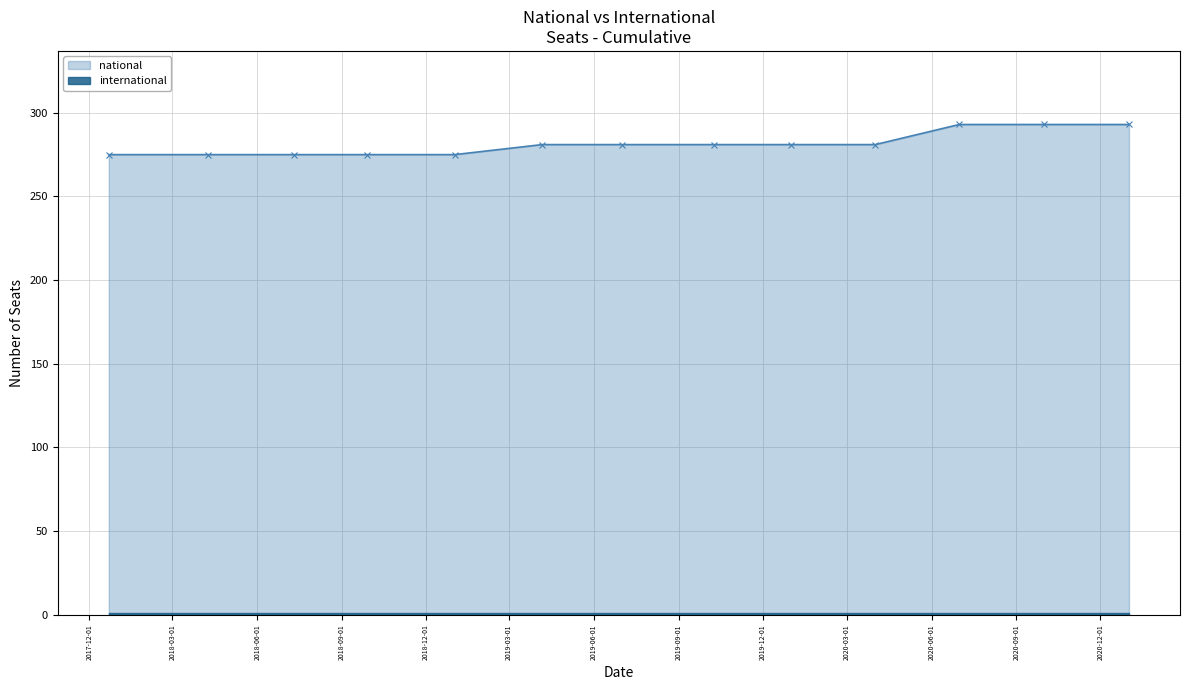

The chart shows a value of 526 at 2020-10-01. True or false?

False